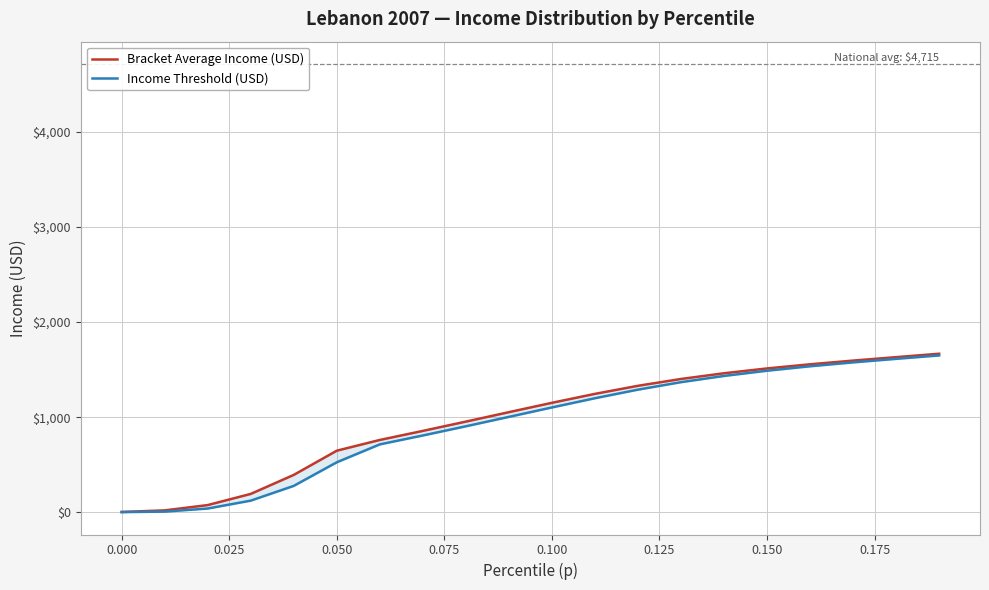

The value of Bracket Average Income (USD) at 0.050 is 317.8. True or false?

False